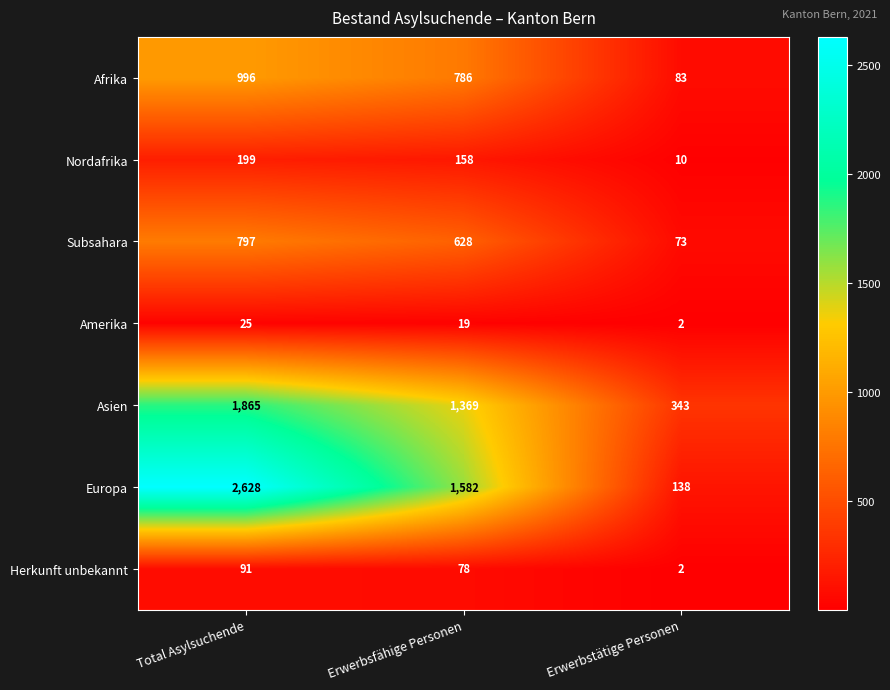

Is it true that Nordafrika equals 158 at Erwerbsfähige Personen?

True